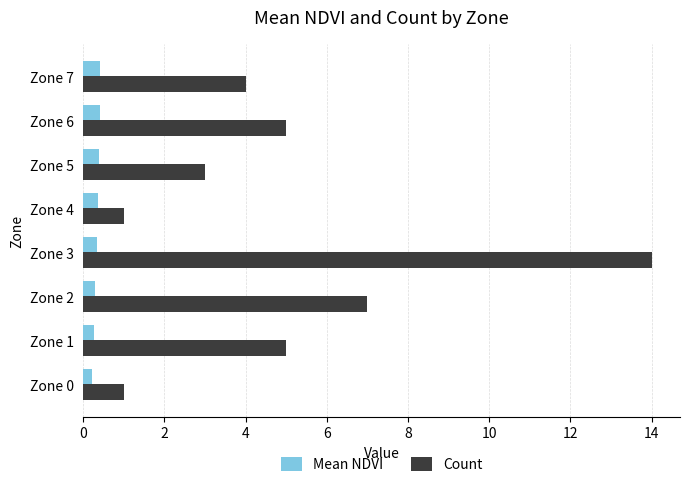

What are all the series names shown in the legend?

Mean NDVI, Count